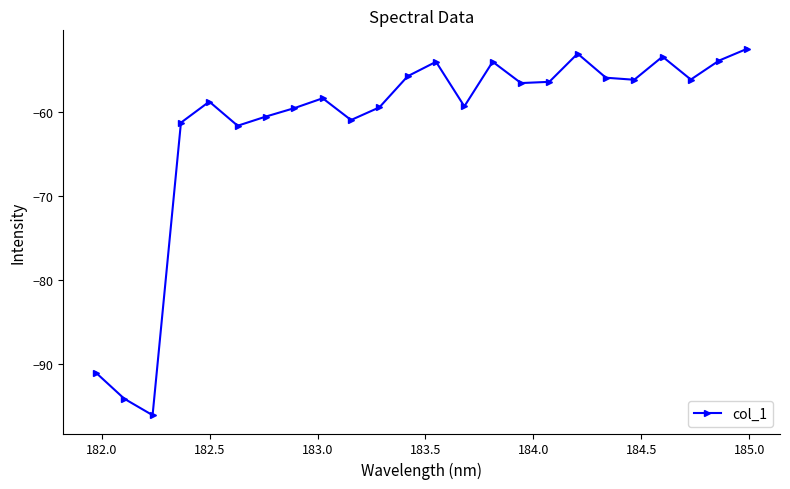

Does the chart display data point markers on the line(s)?

Yes